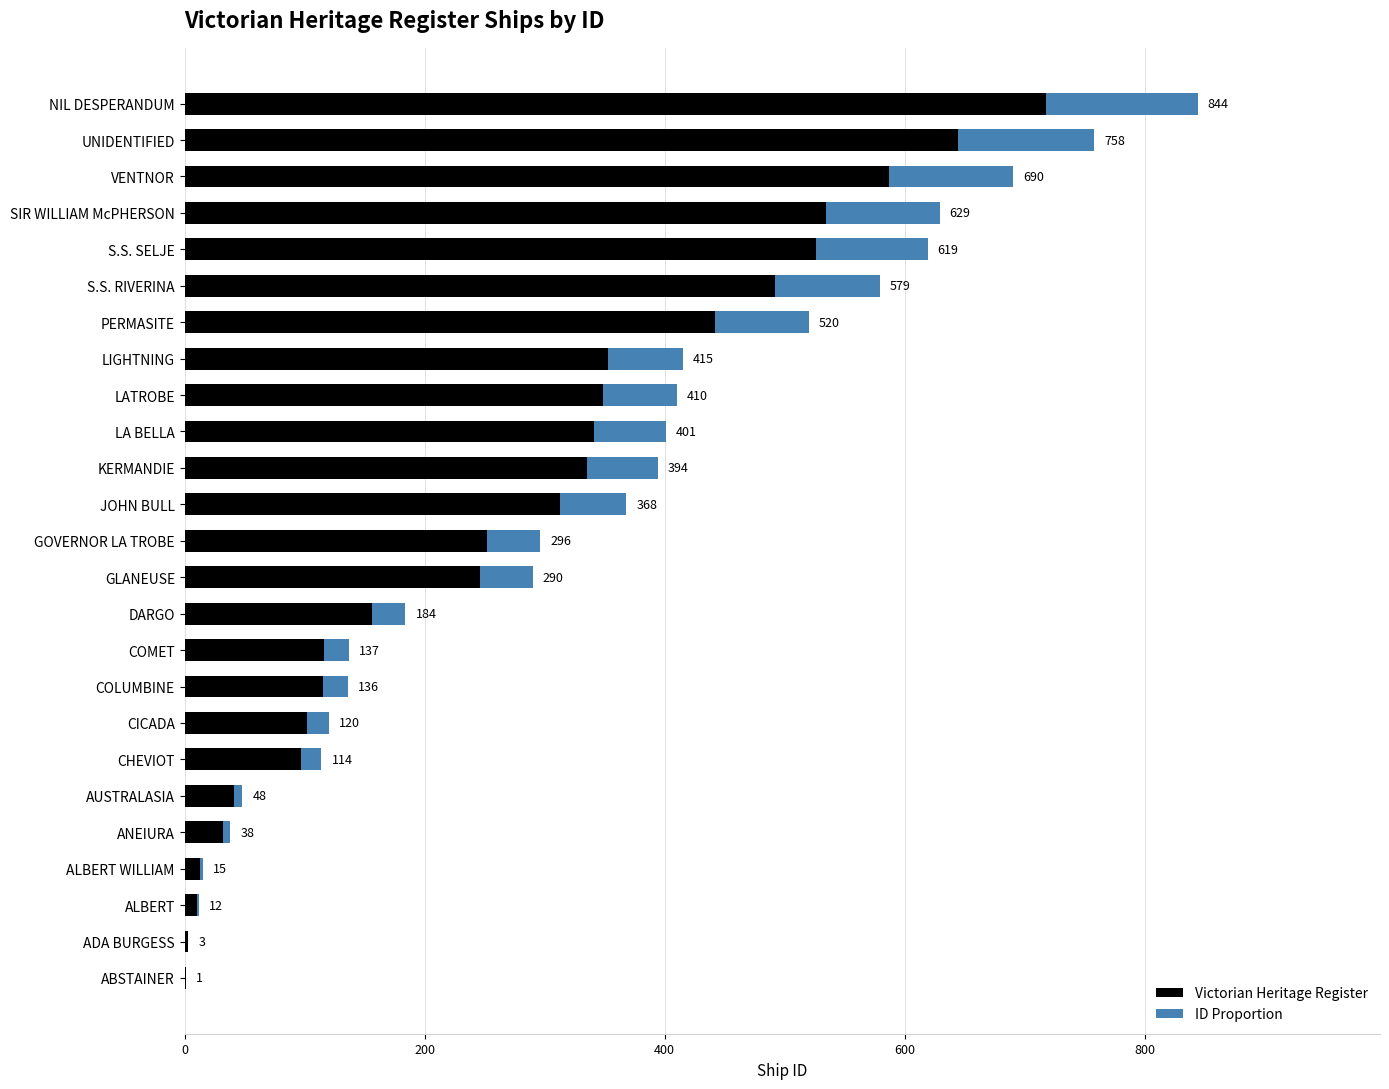

What position from the left is GLANEUSE?

12